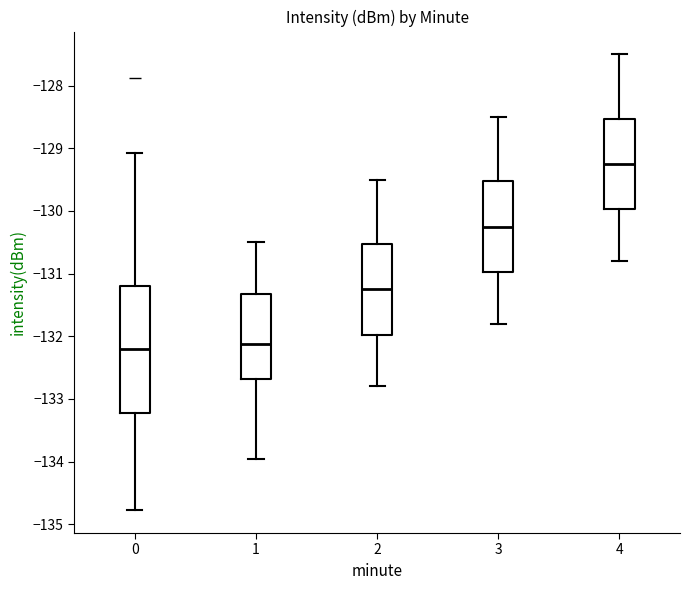

Reading left to right, transcribe this box plot: for each box, give where its median line is, the range the box spans, and where its two whiskers end, as read against the y-axis. The values are not printed on the chart, so give them approximately, as read against the axis.

0: median -132.2, box -133.2 to -131.2, whiskers -134.8 to -129.1
1: median -132.1, box -132.7 to -131.3, whiskers -134.0 to -130.5
2: median -131.2, box -132.0 to -130.5, whiskers -132.8 to -129.5
3: median -130.2, box -131.0 to -129.5, whiskers -131.8 to -128.5
4: median -129.2, box -130.0 to -128.5, whiskers -130.8 to -127.5